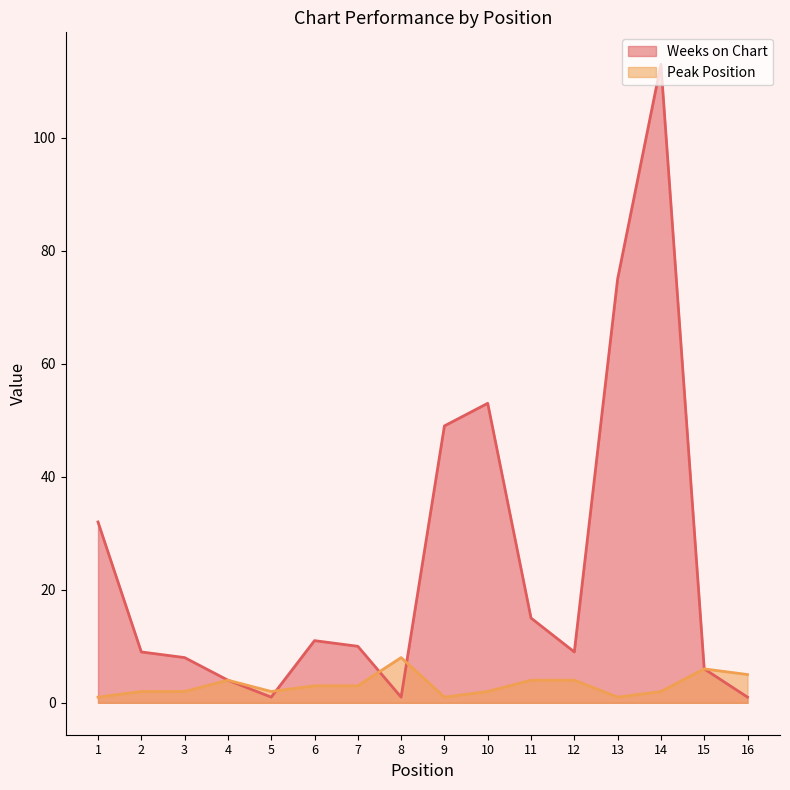

What are all the series names shown in the legend?

Weeks on Chart, Peak Position